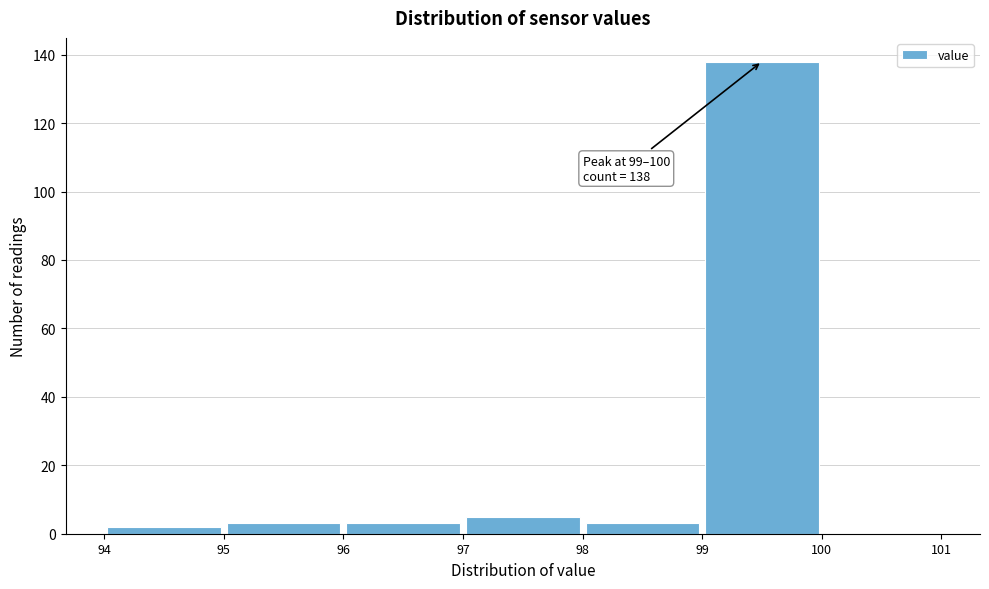

Which range on the x-axis has the tallest bar?

99 to 100